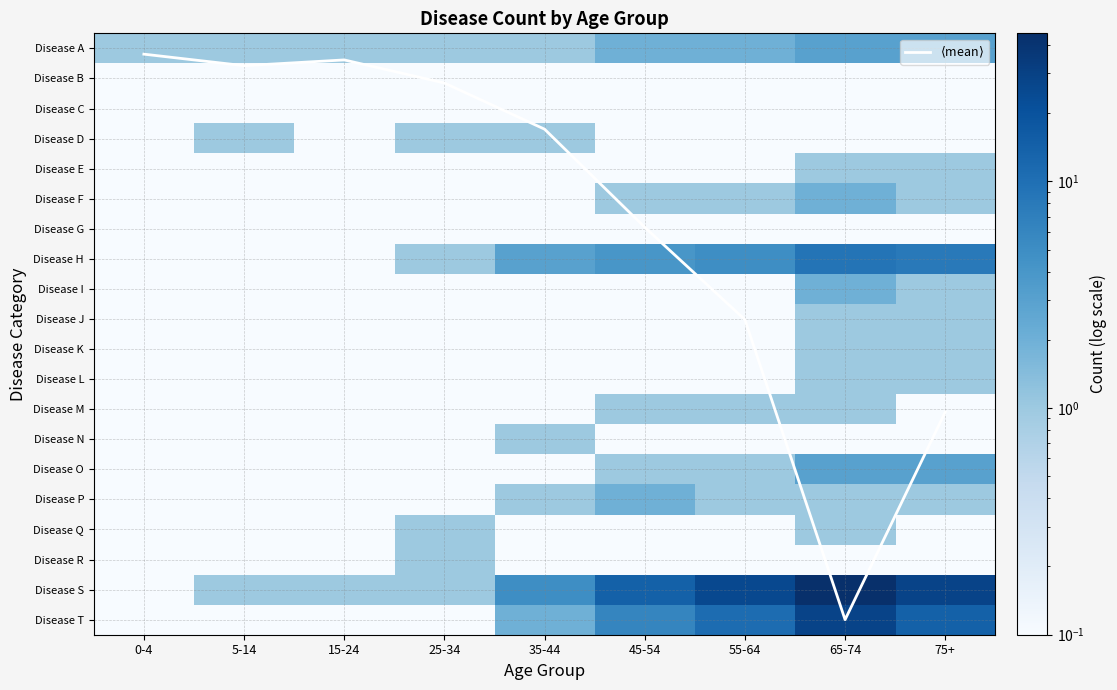

At which label does Disease M reach its peak?

45-54